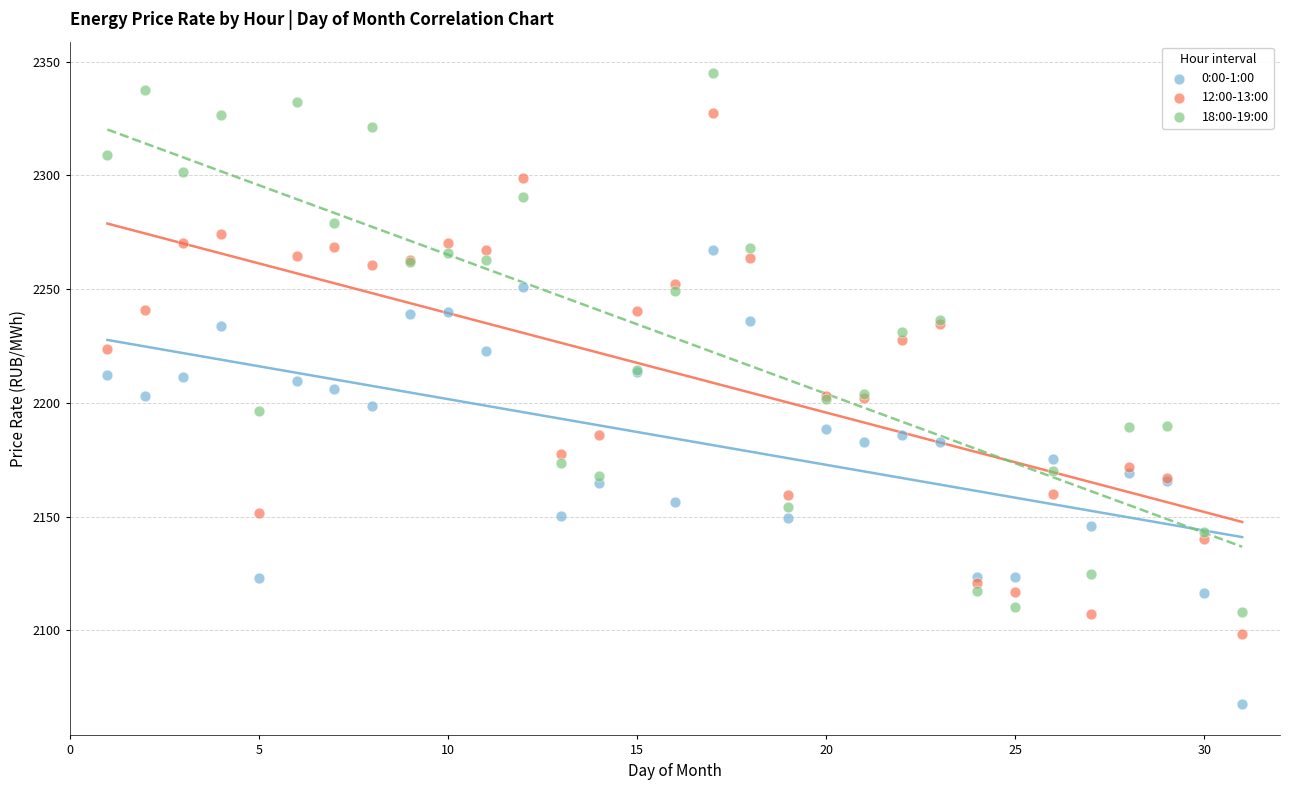

What is the X range (max minus min) for the scatter plot?

30.0